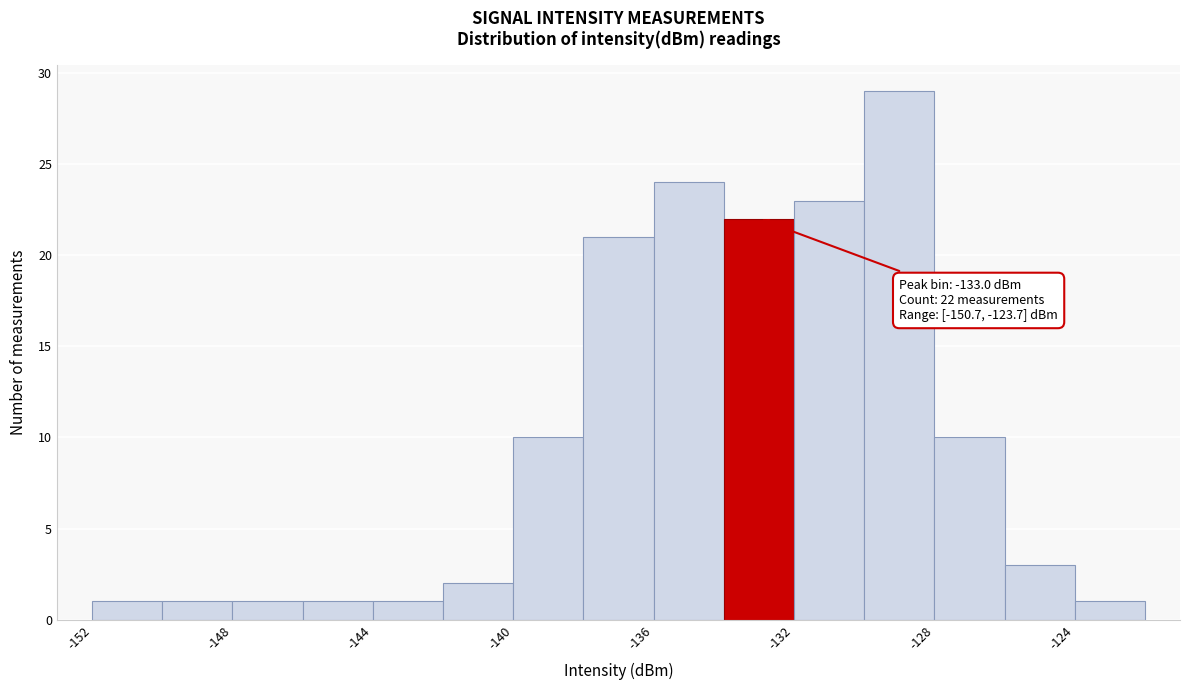

Over which range of the x-axis is the bar tallest?

-130 to -128